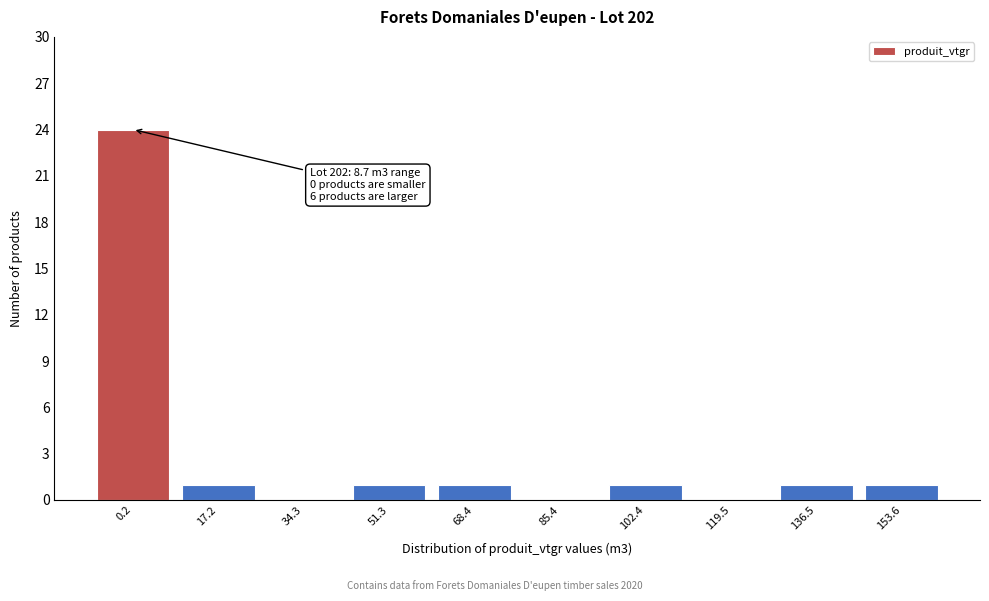

Reading right to left, extract all data points from this chart.

153.6=1	136.5=1	119.5=0	102.4=1	85.4=0	68.4=1	51.3=1	34.3=0	17.2=1	0.2=24